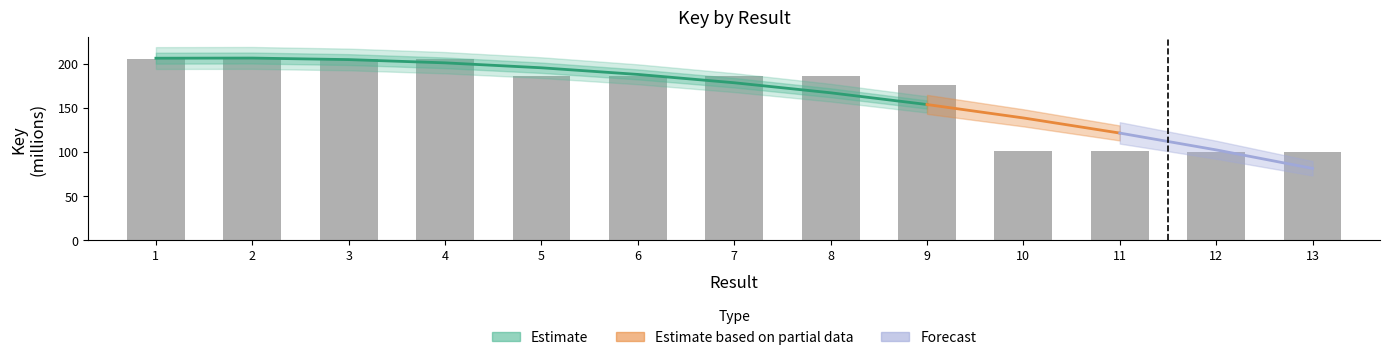

What is the difference between the second highest and minimum values?

104.4